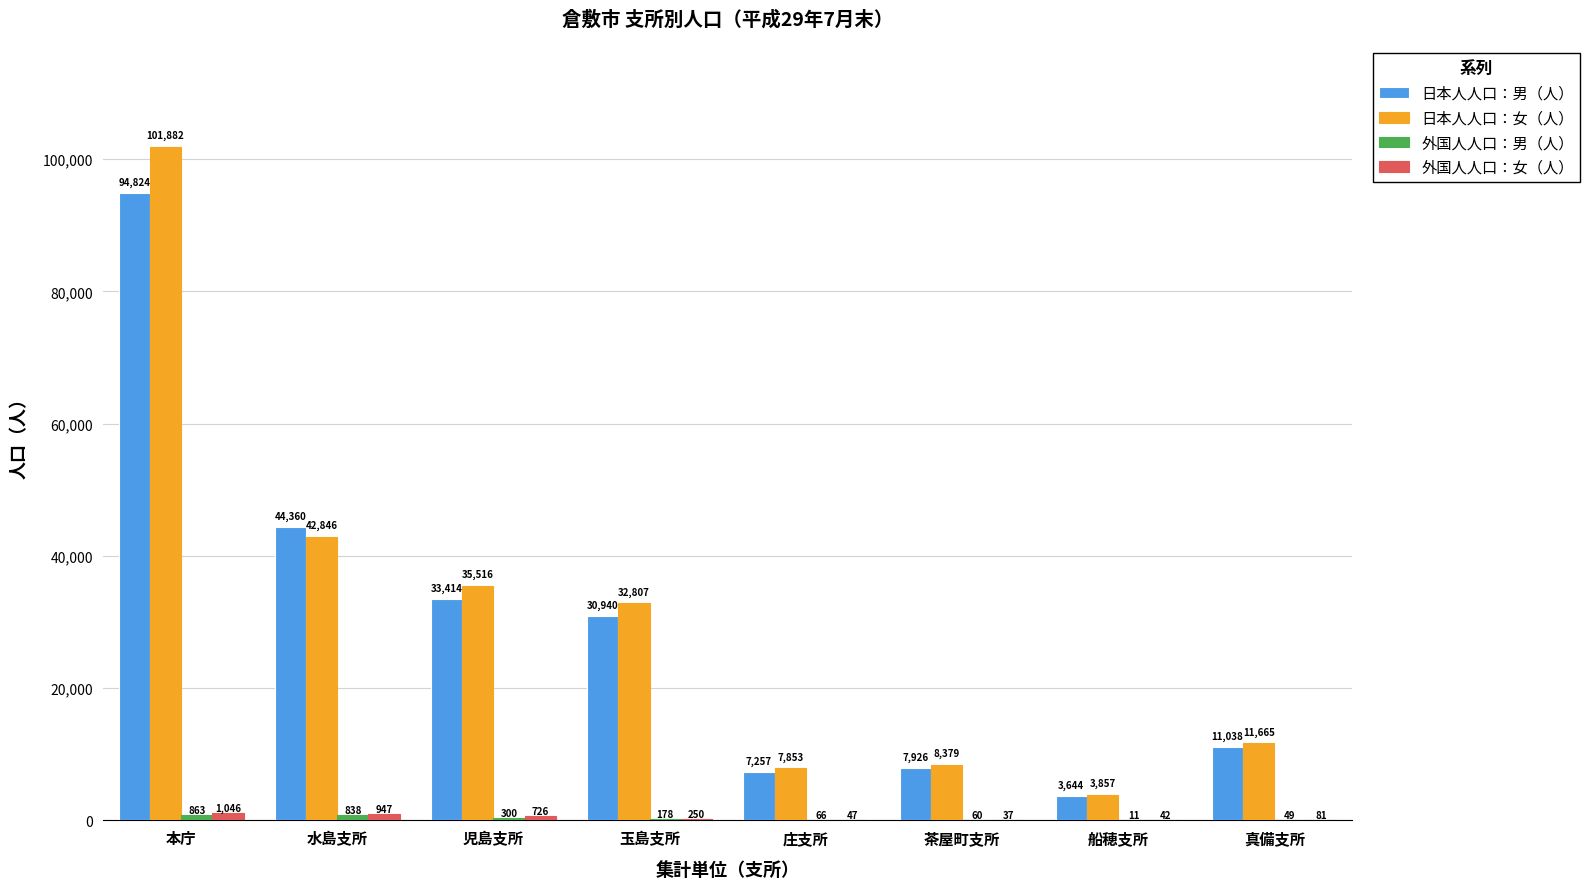

True or false: 日本人人口：女（人） has a value of 35516 at 児島支所.

True